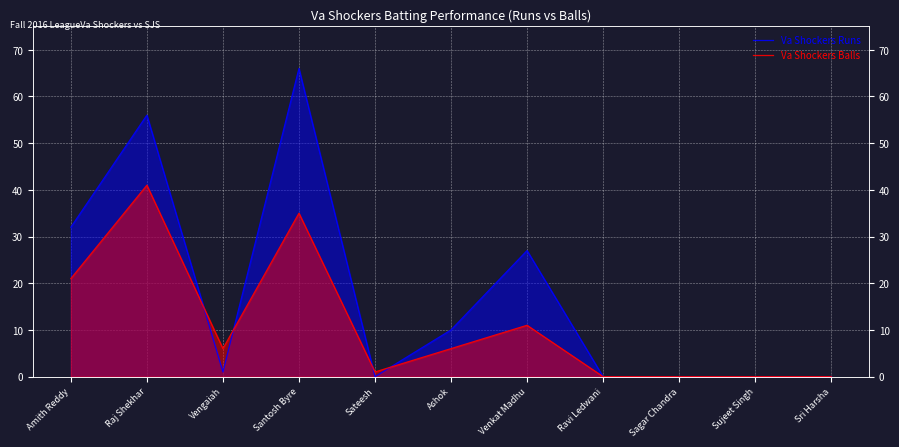

True or false: Va Shockers Runs has a value of 42 at Santosh Byre.

False